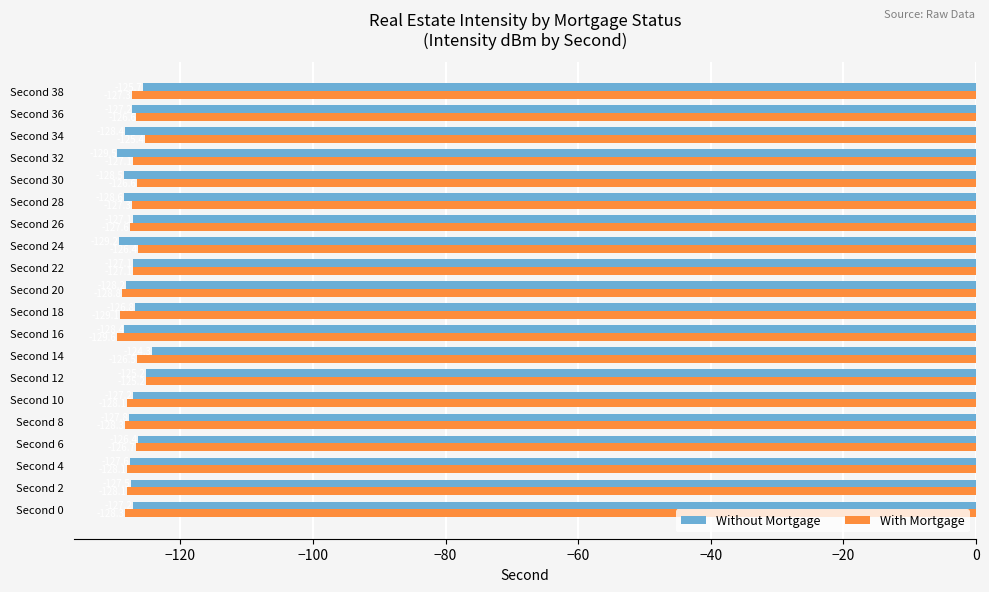

The Without Mortgage series shows -124.3 at Second 14. True or false?

True